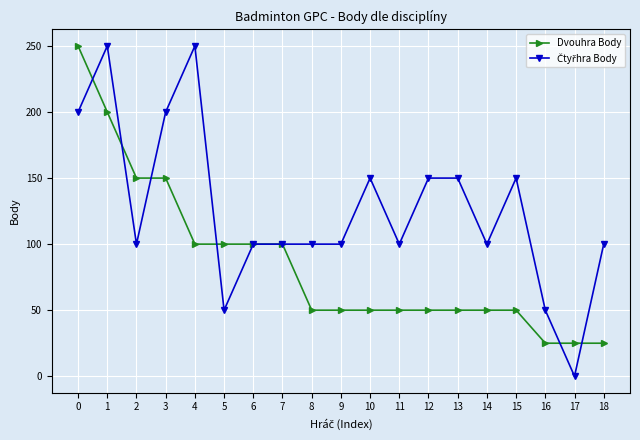

What is the value of the Dvouhra Body point at the 16th from the left?

50